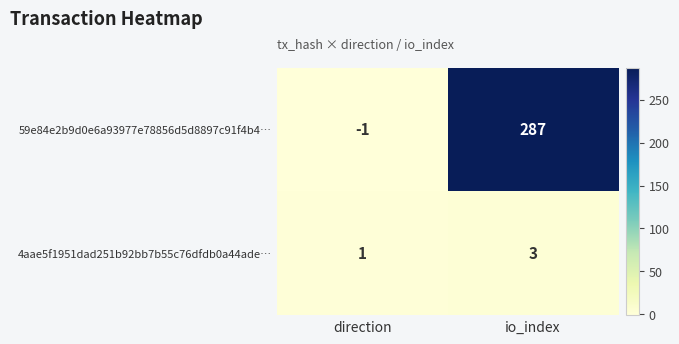

Rank the categories by 4aae5f1951dad251b92bb7b55c76dfdb0a44ade… value from highest to lowest.

io_index, direction